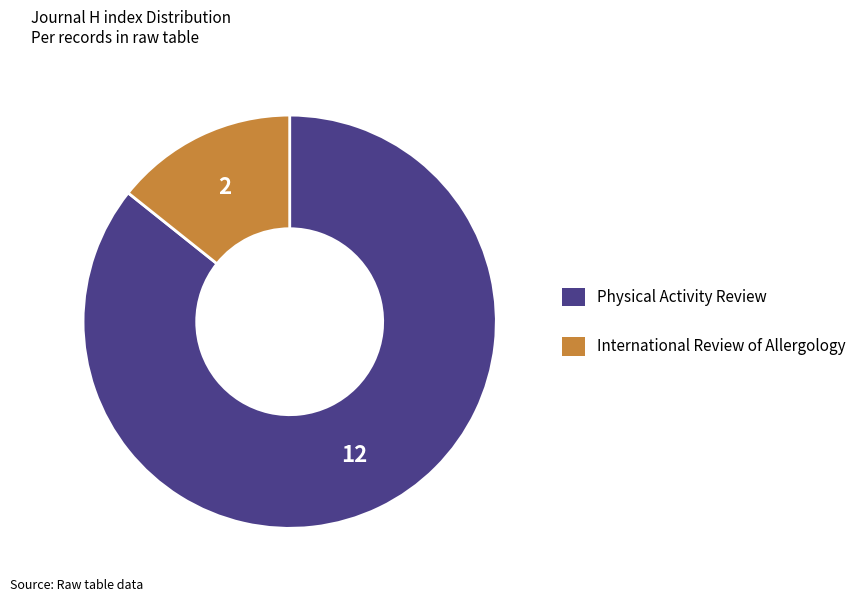

Is International Review of Allergology the majority of the pie?

No